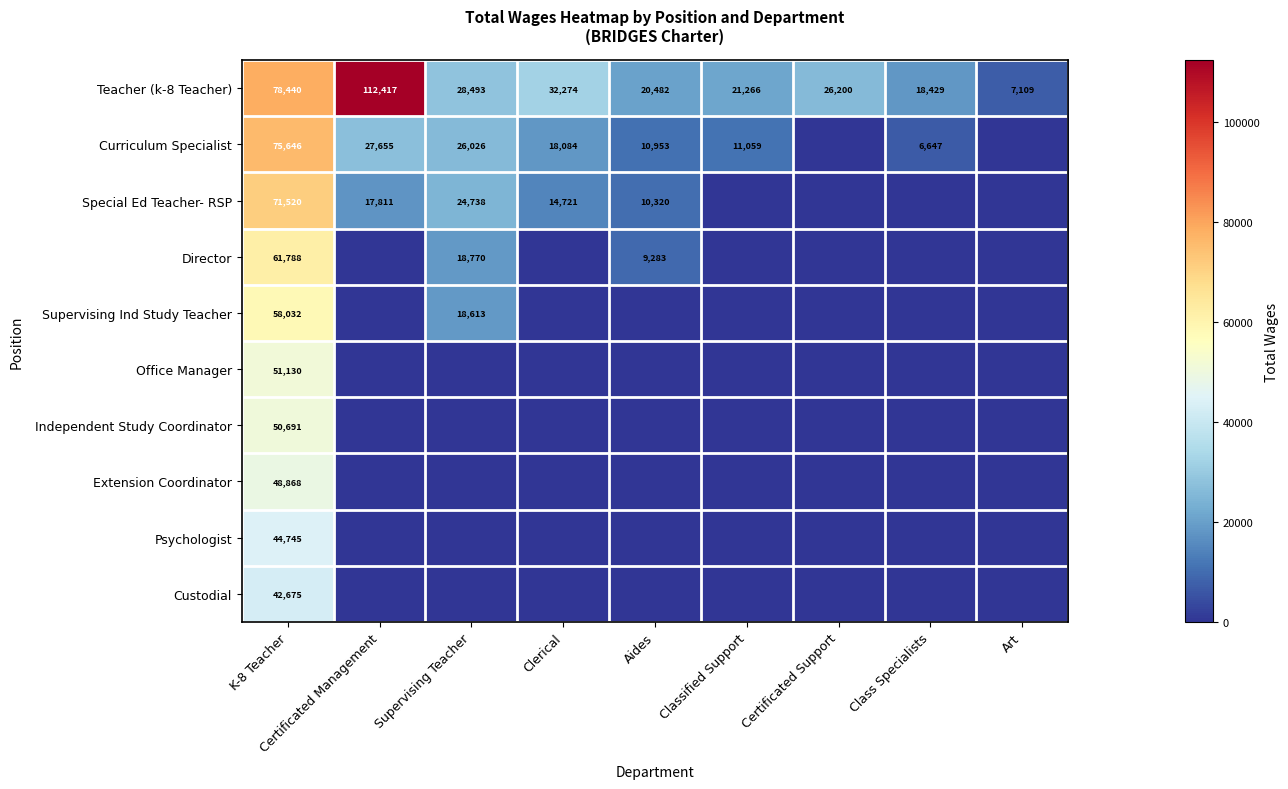

The Independent Study Coordinator series shows 50691 at K-8 Teacher. True or false?

True